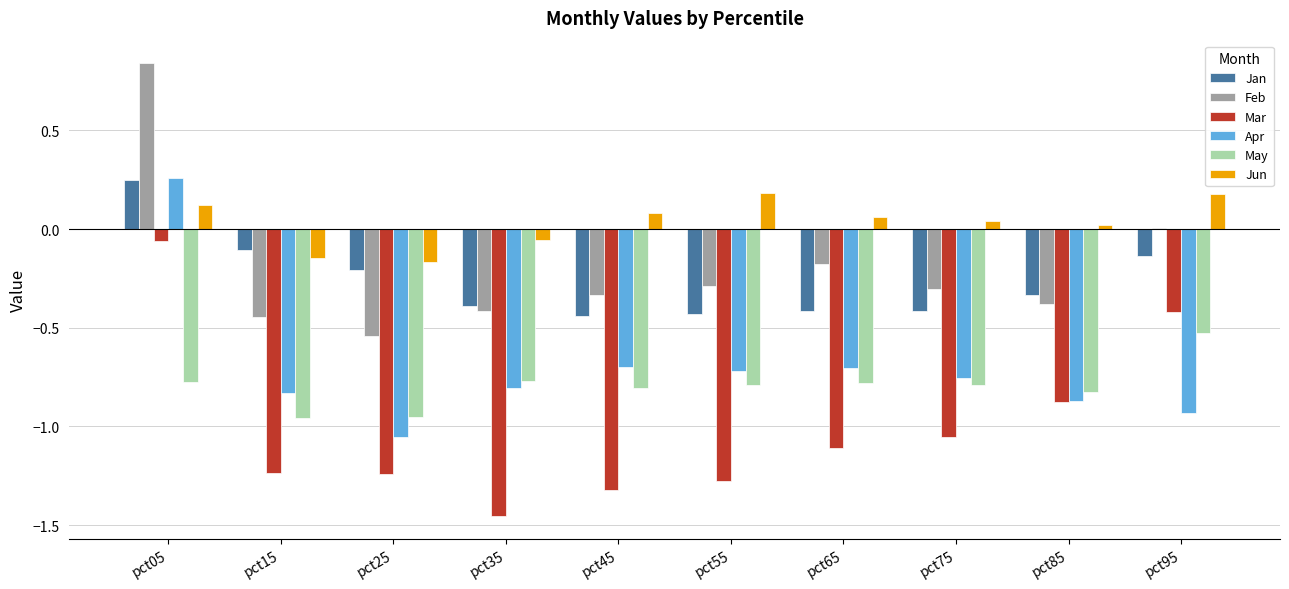

Between pct35 and pct85, which series saw the biggest shift?

Mar